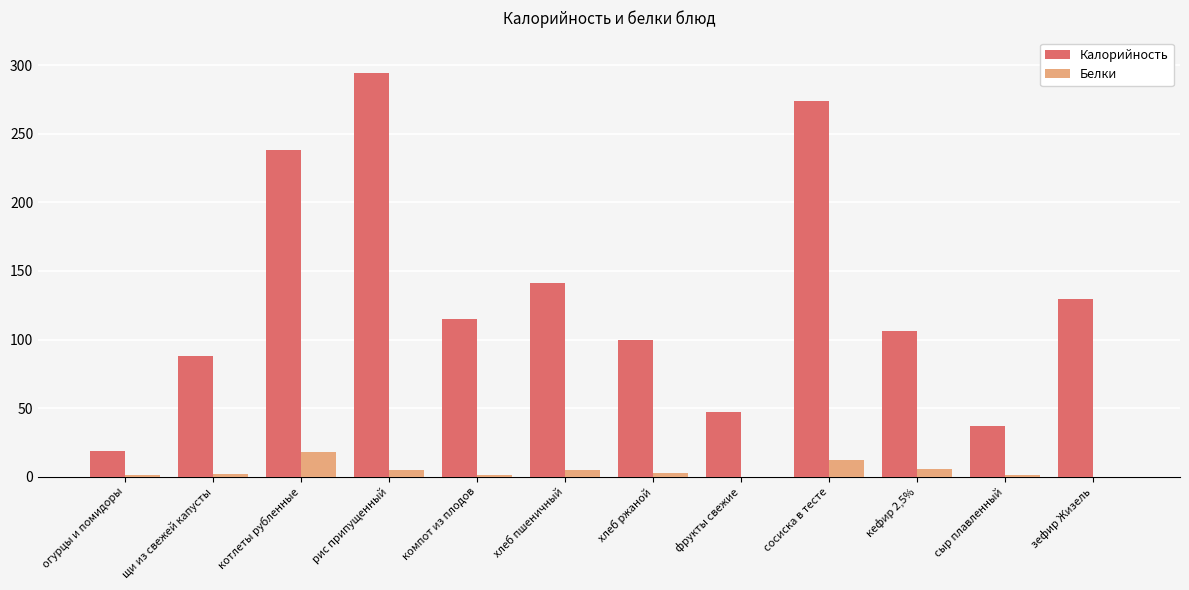

What is the greatest value displayed?

294.0